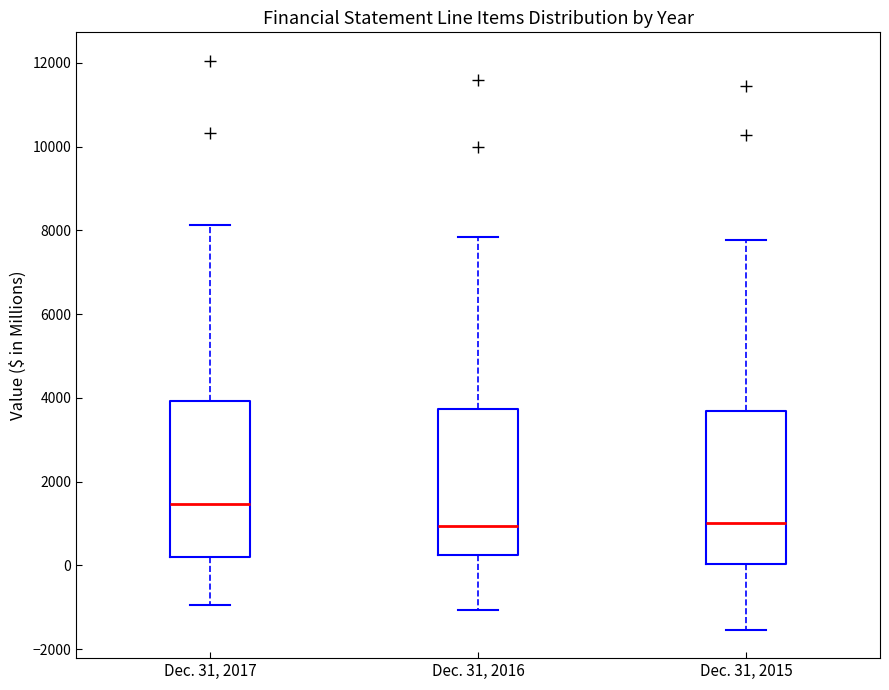

Reading left to right, transcribe this box plot: for each box, give where its median line is, the range the box spans, and where its two whiskers end, as read against the y-axis. The values are not printed on the chart, so give them approximately, as read against the axis.

Dec. 31, 2017: median 1400, box 200 to 4000, whiskers -1000 to 8200
Dec. 31, 2016: median 1000, box 200 to 3800, whiskers -1000 to 7800
Dec. 31, 2015: median 1000, box 0 to 3600, whiskers -1600 to 7800